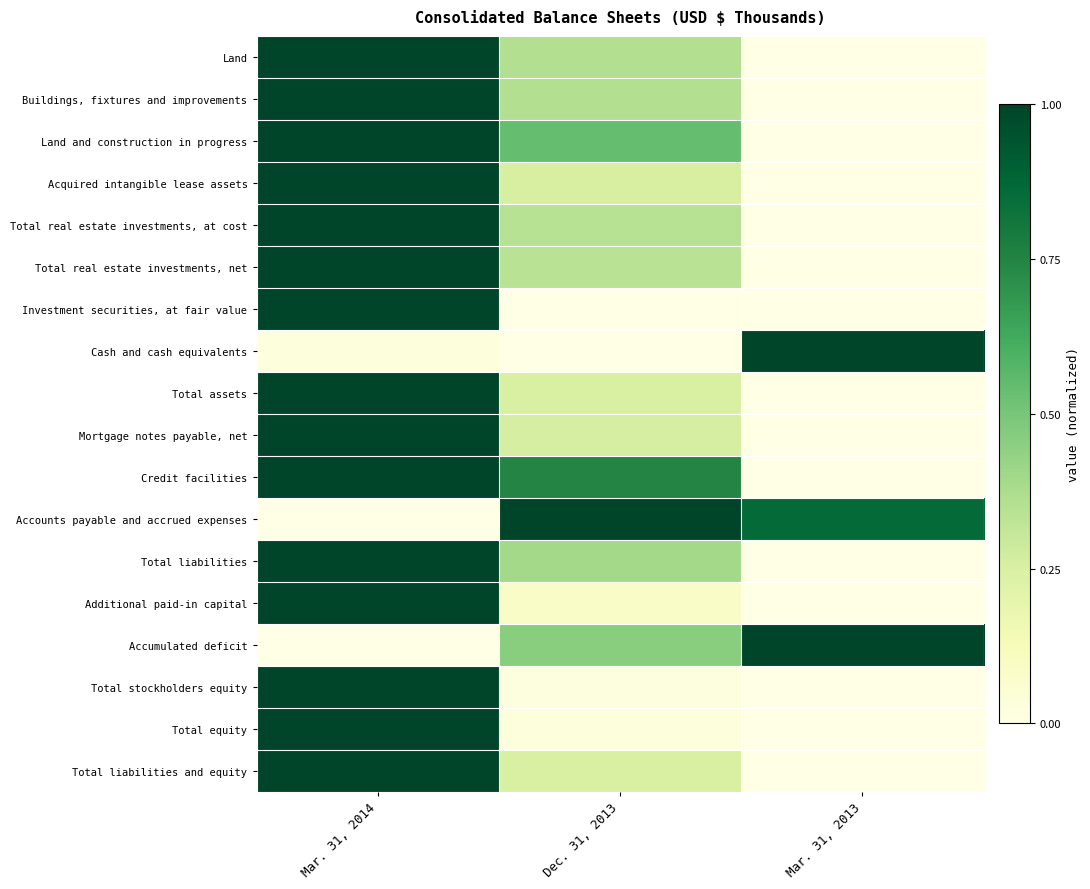

At which category is the sum across all series the highest?

Mar. 31, 2014